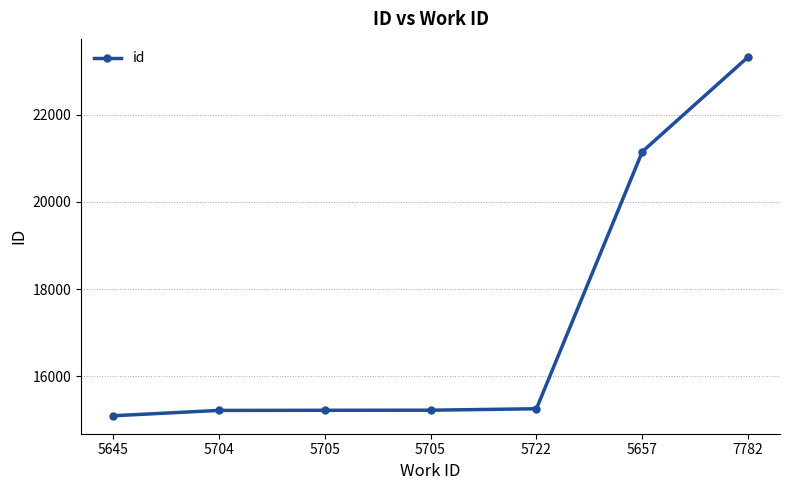

Reading right to left, list all the values displayed in this chart.

23328	21153	15252	15219	15217	15214	15091